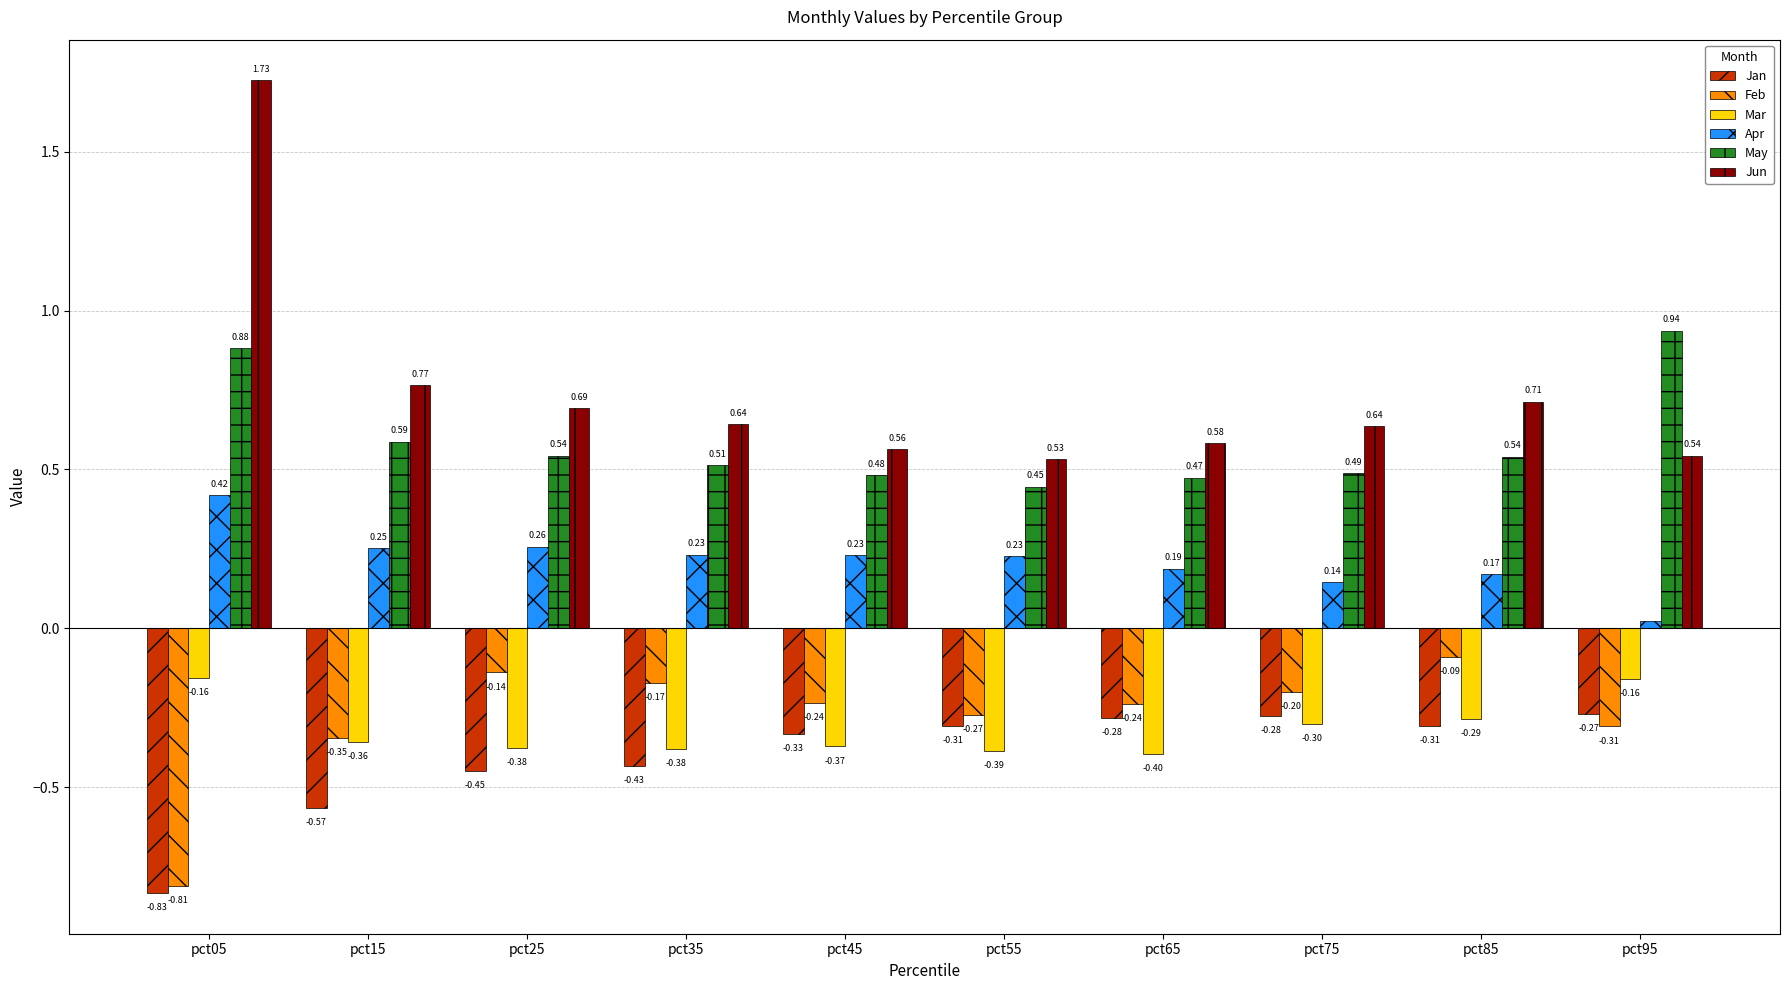

True or false: Feb has a value of -0.3 at pct15.

True